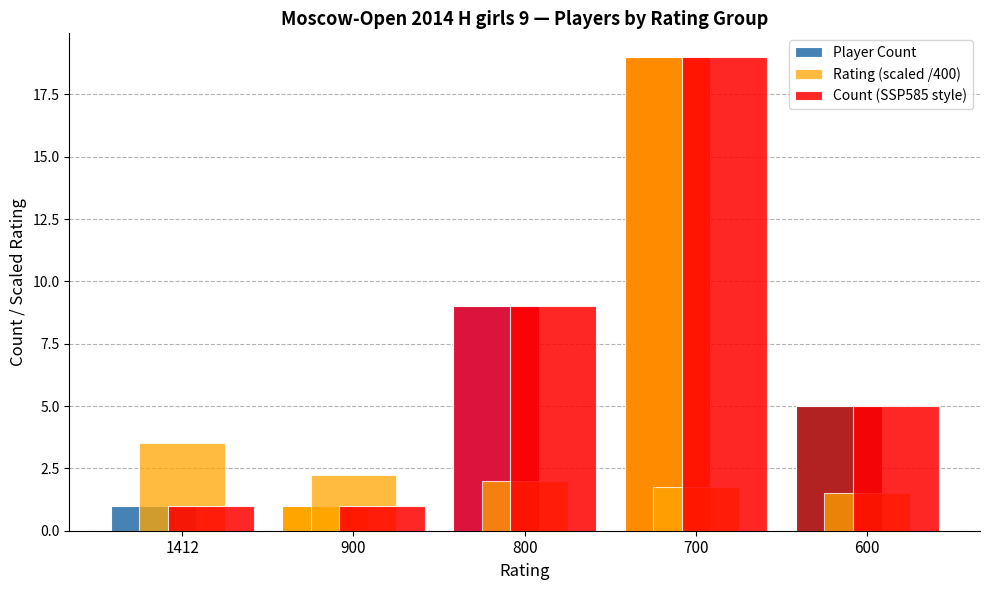

Does the chart contain stacked bars?

No